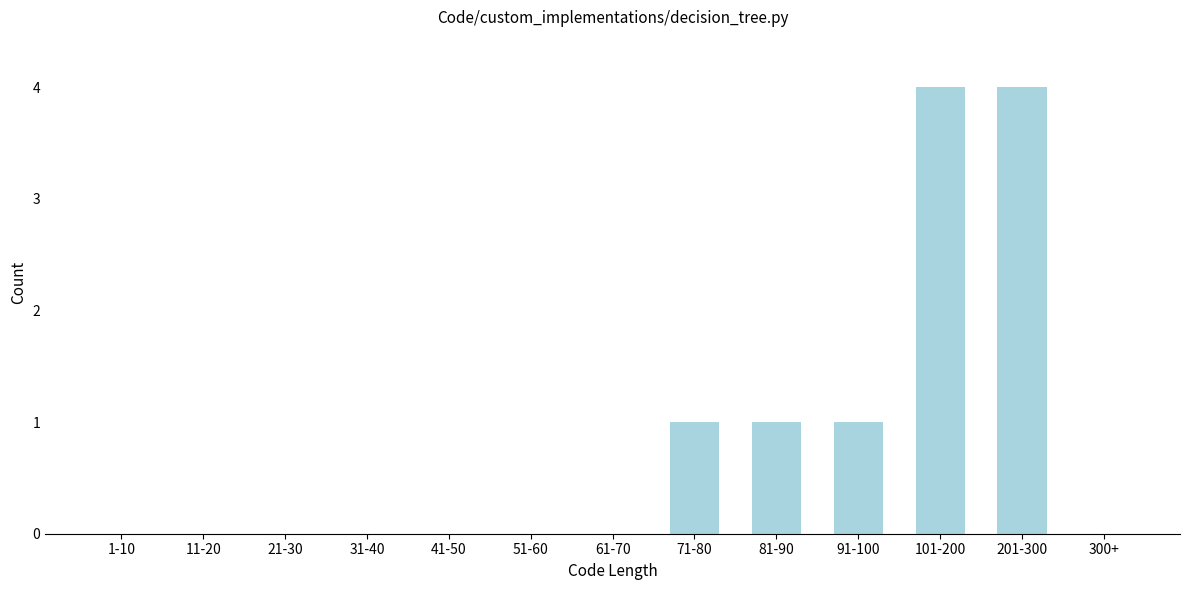

Reading left to right, transcribe all the data shown in this chart.

1-10=0	11-20=0	21-30=0	31-40=0	41-50=0	51-60=0	61-70=0	71-80=1	81-90=1	91-100=1	101-200=4	201-300=4	300+=0